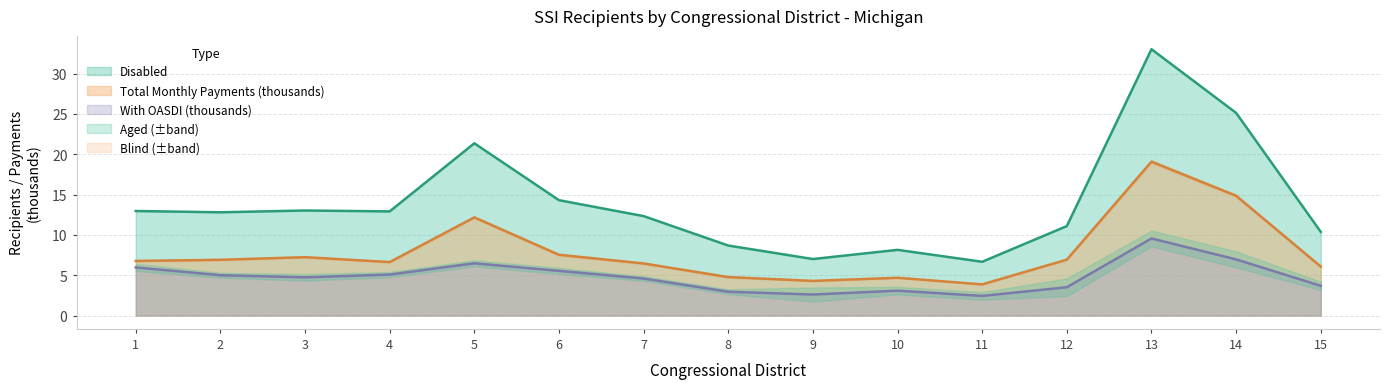

Count the number of categories in the chart.

15